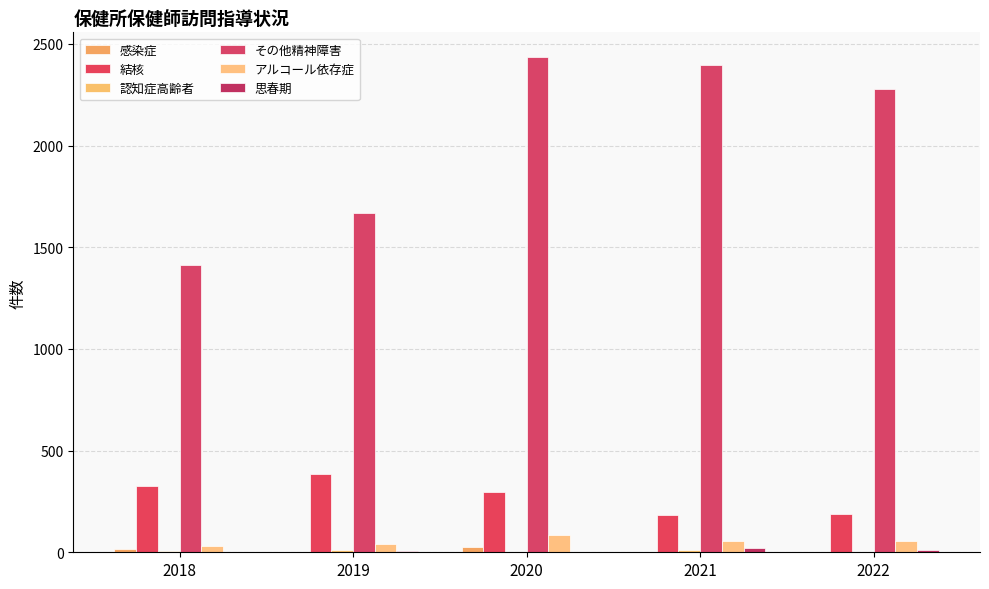

How many series are shown in this chart?

6